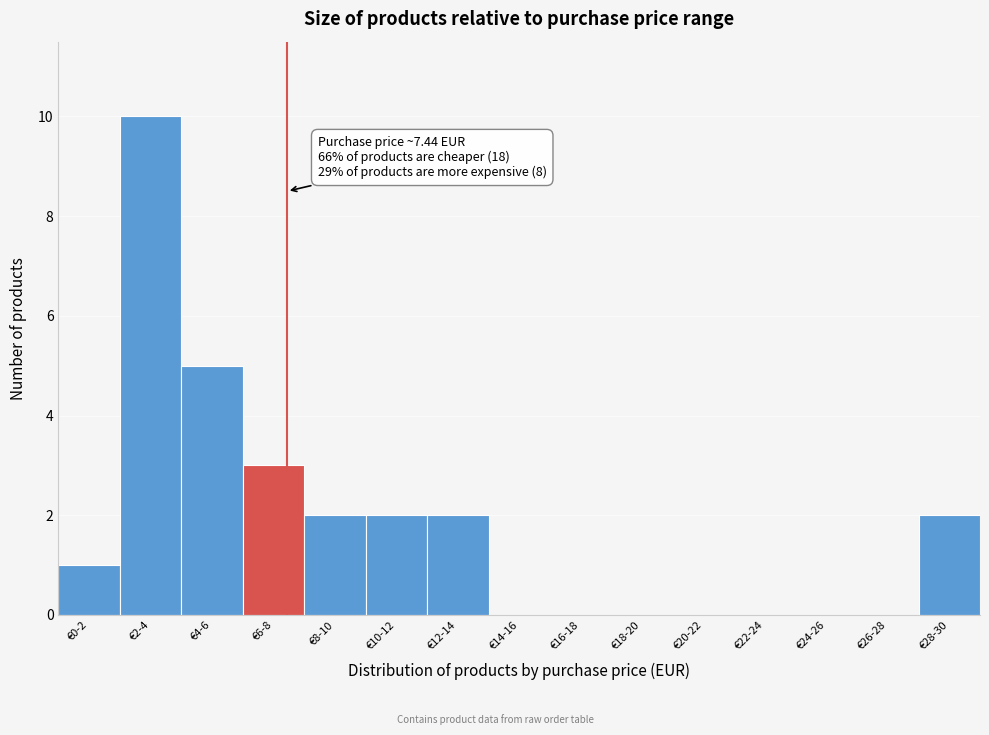

Reading left to right, transcribe all the data shown in this chart.

€0-2=1	€2-4=10	€4-6=5	€6-8=3	€8-10=2	€10-12=2	€12-14=2	€14-16=0	€16-18=0	€18-20=0	€20-22=0	€22-24=0	€24-26=0	€26-28=0	€28-30=2